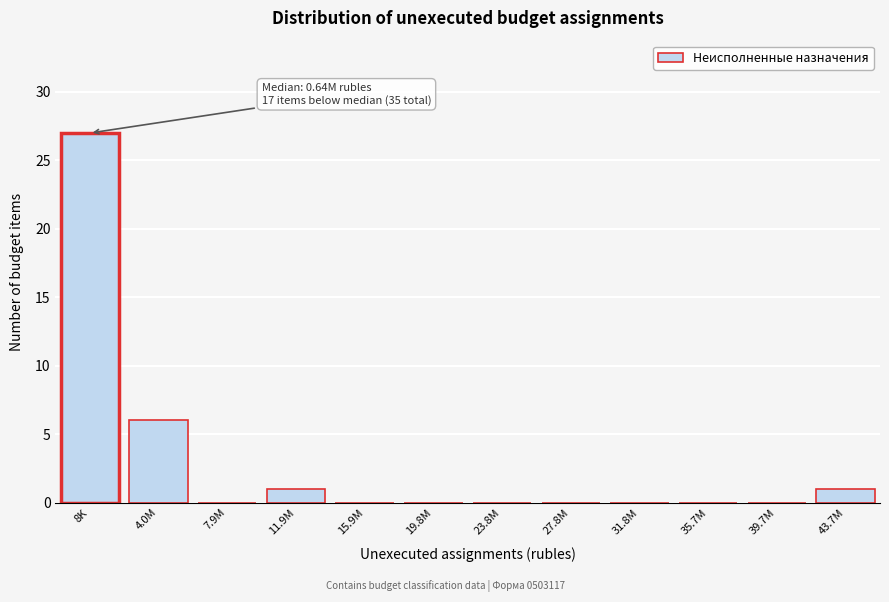

Reading left to right, transcribe all the data shown in this chart.

8K=27	4.0M=6	7.9M=0	11.9M=1	15.9M=0	19.8M=0	23.8M=0	27.8M=0	31.8M=0	35.7M=0	39.7M=0	43.7M=1